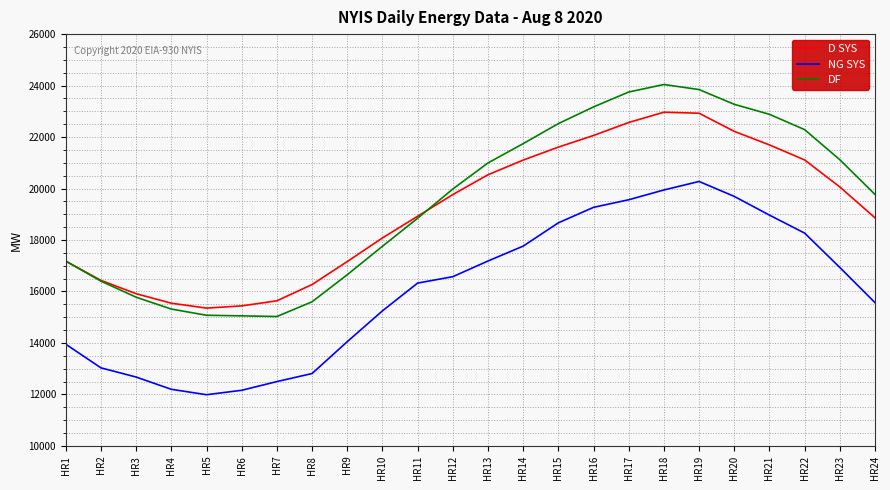

The value of NG SYS at HR3 is 21861. True or false?

False